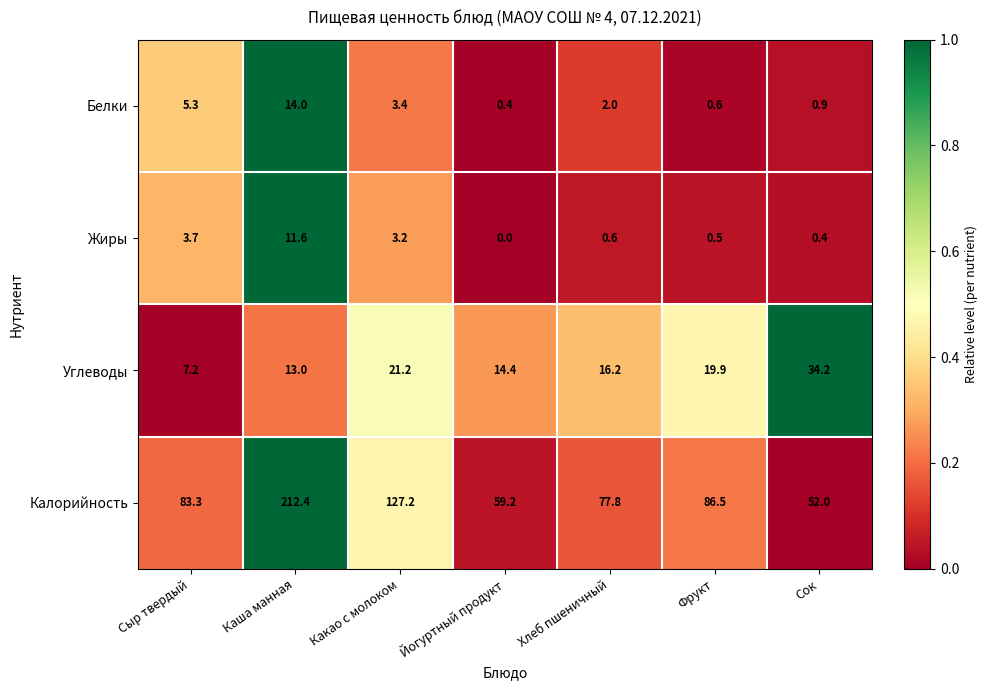

What is the difference between the Углеводы values at Хлеб пшеничный and Сыр твердый?

9.0